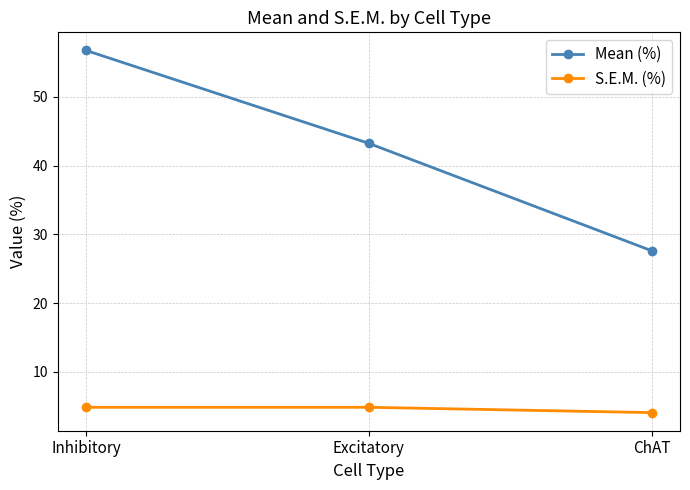

What is the difference between the second highest and minimum values in the Mean (%) series?

15.6